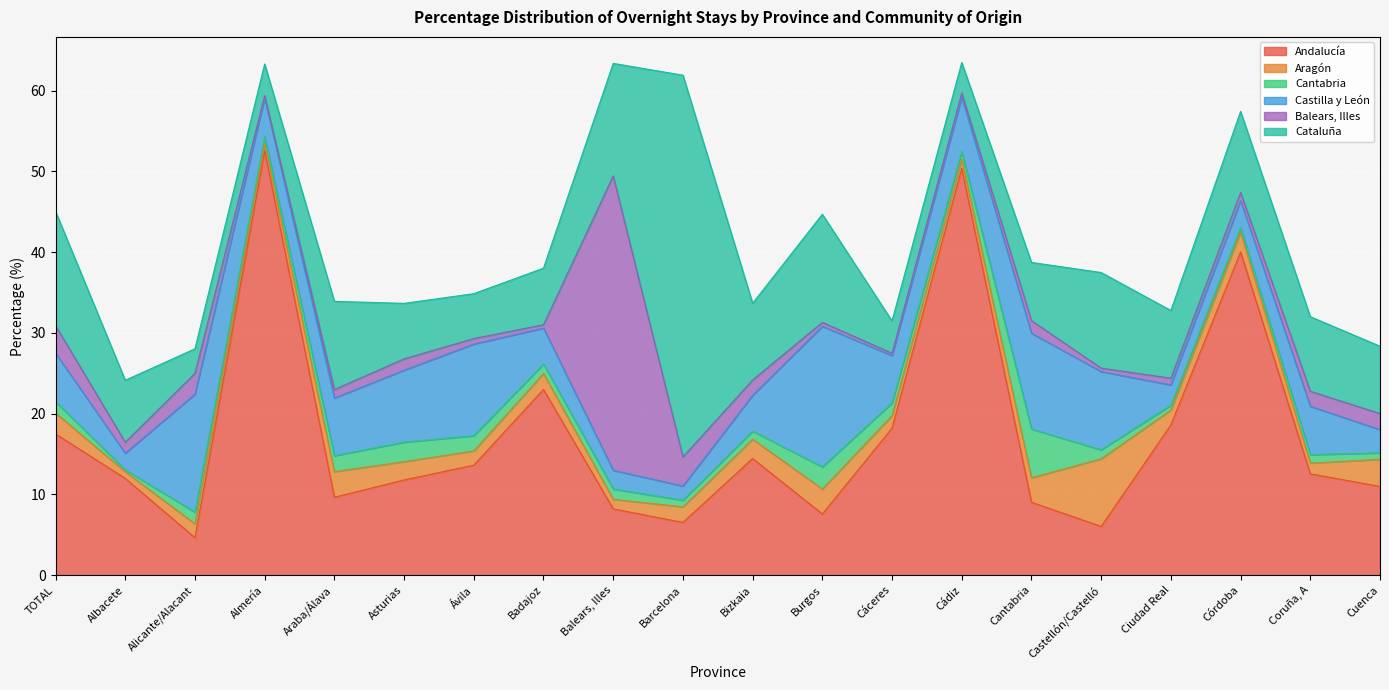

At which label does Andalucía reach its minimum?

Alicante/Alacant